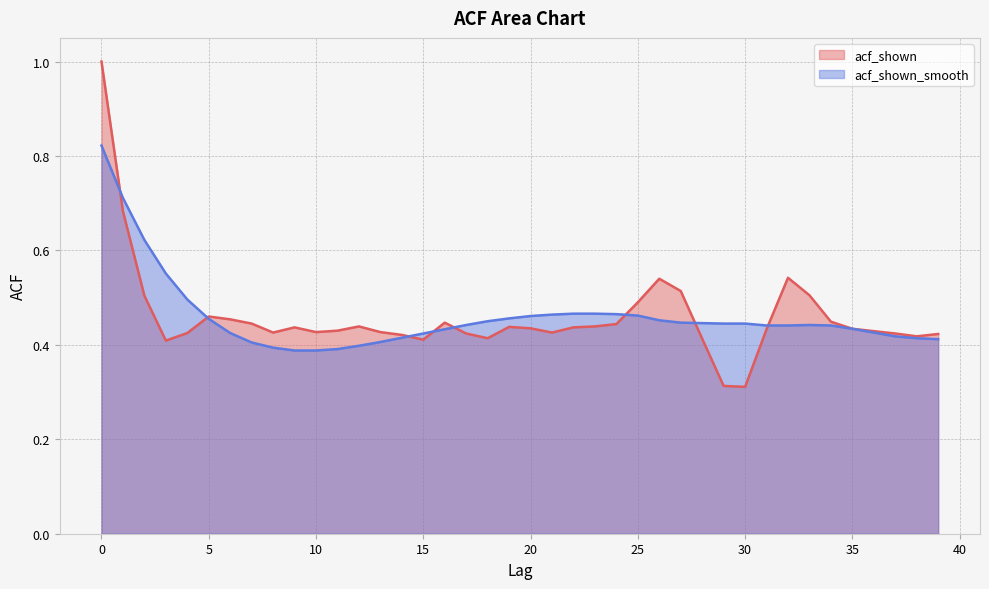

Which category has the lowest value in the acf_shown_smooth series?

9